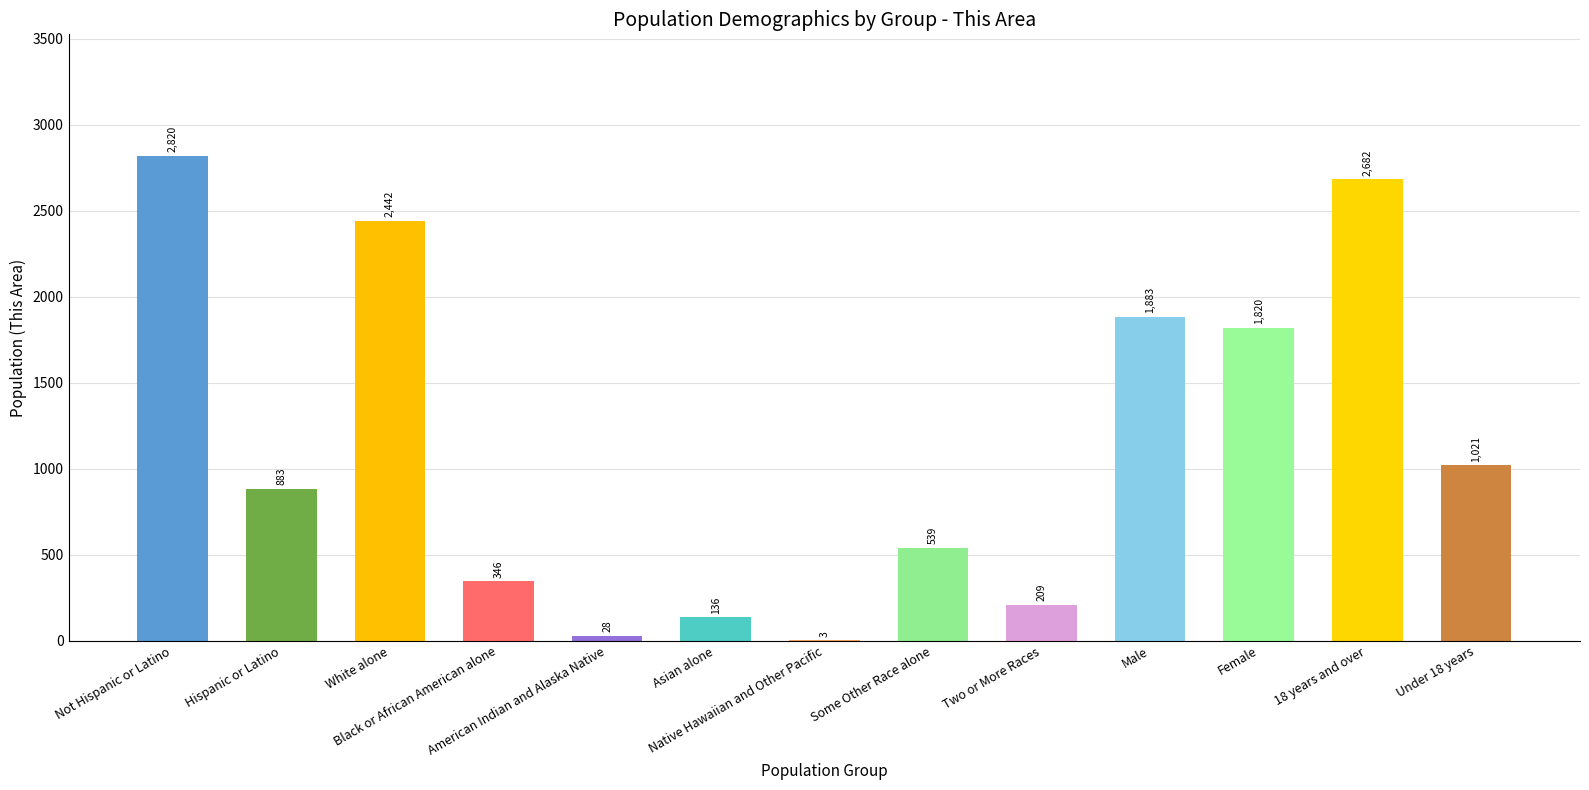

Count the number of categories in the chart.

13